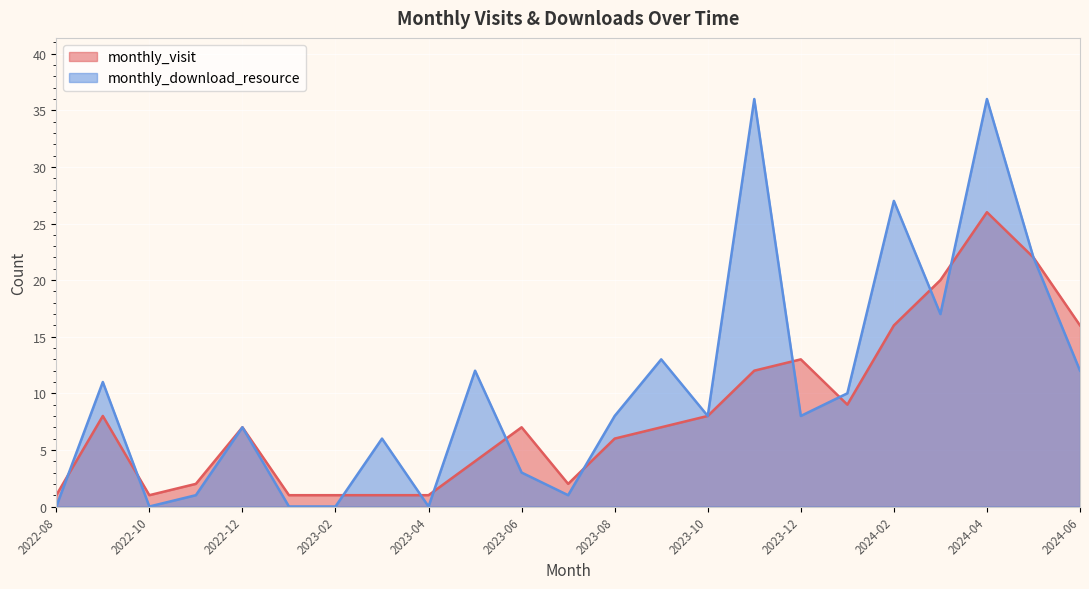

Where is the first local maximum for monthly_download_resource?

2022-09